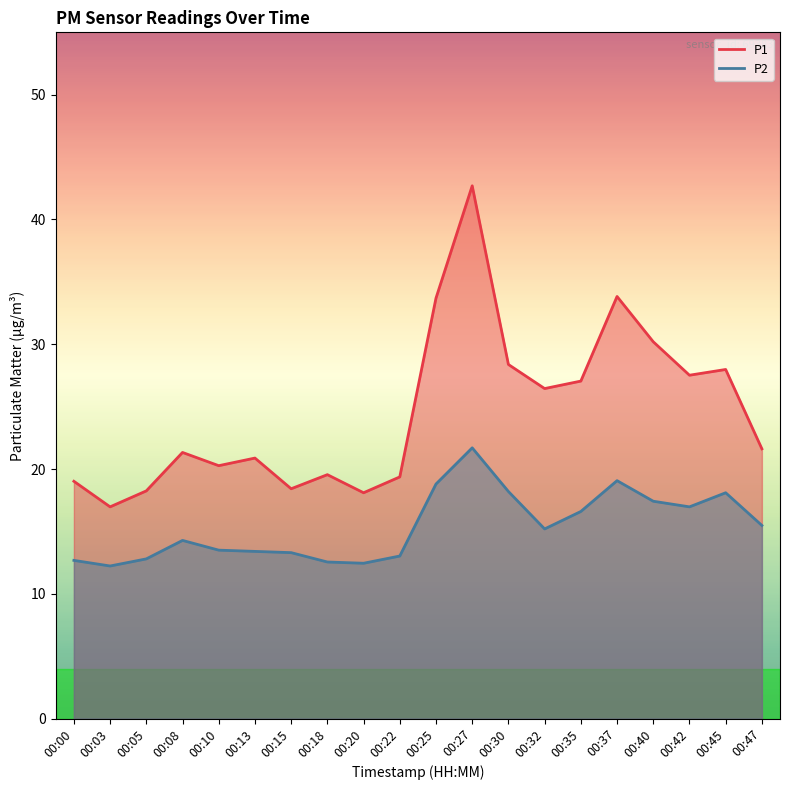

How many data points in P2 are less than 15?

10